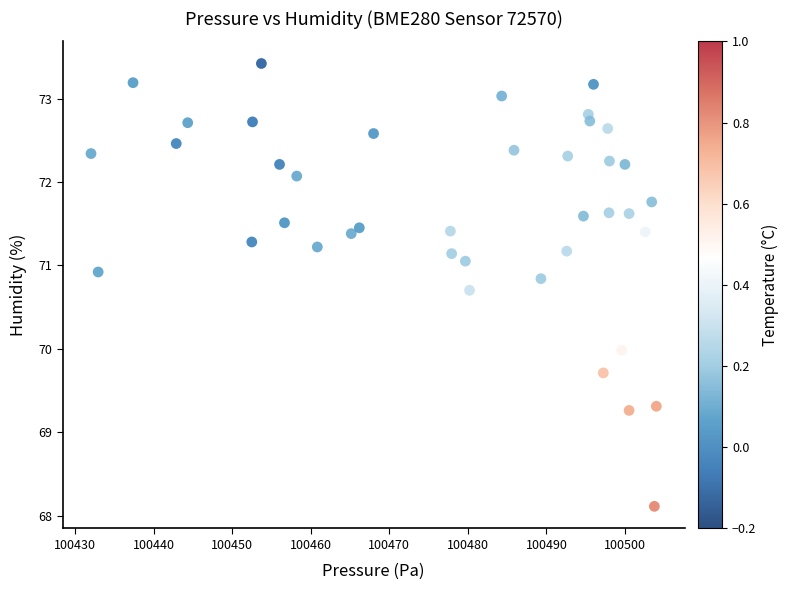

What is the range of X values (max minus min)?

72.0